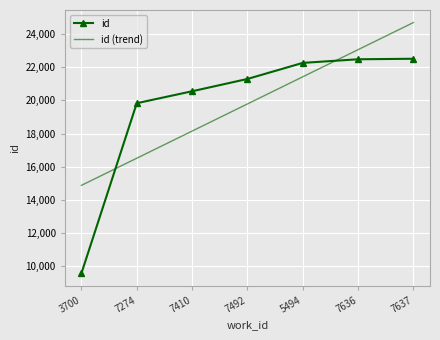

How many values in the id series are below 21284?

3